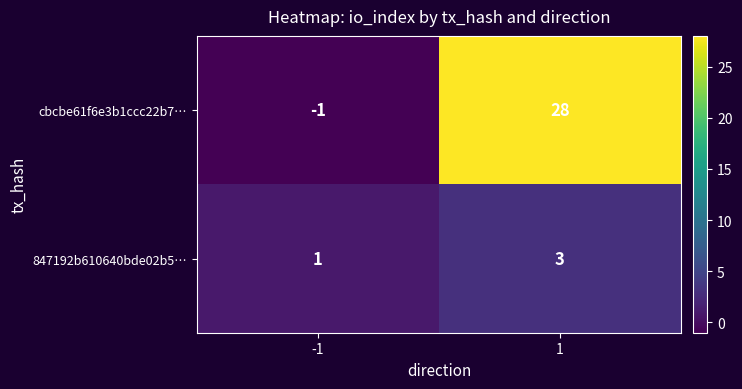

Read the 847192b610640bde02b5… value at 1.

3